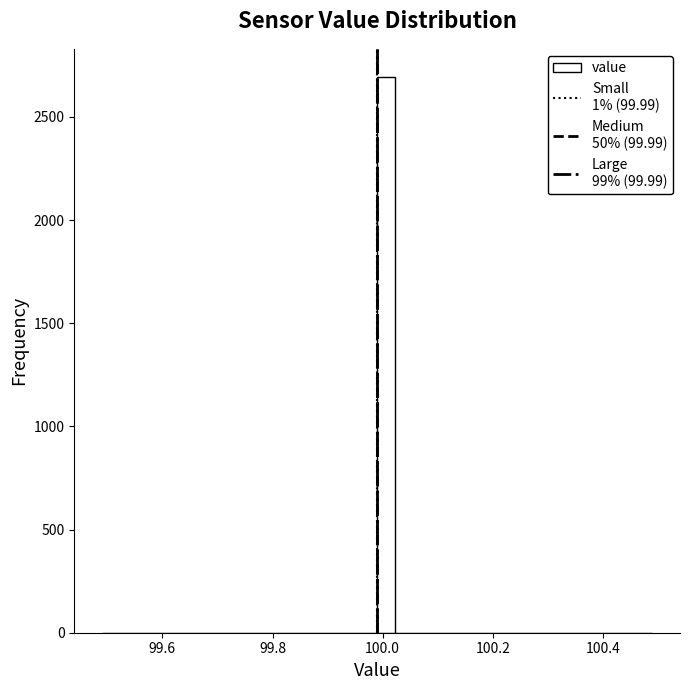

Read against the x-axis, roughly where is the centre of the tallest bar?

100.00